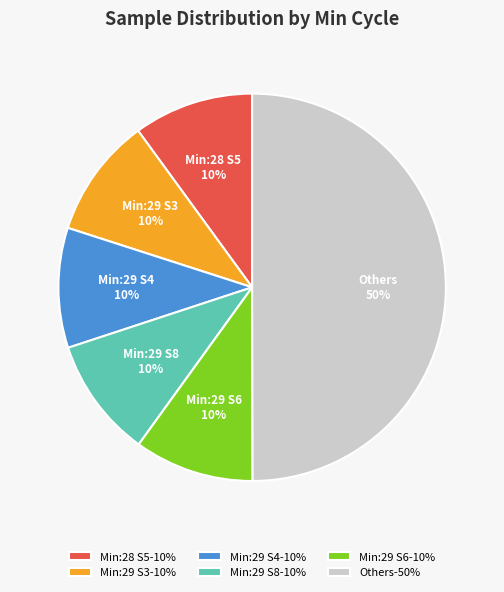

How many segments does this pie chart have?

6